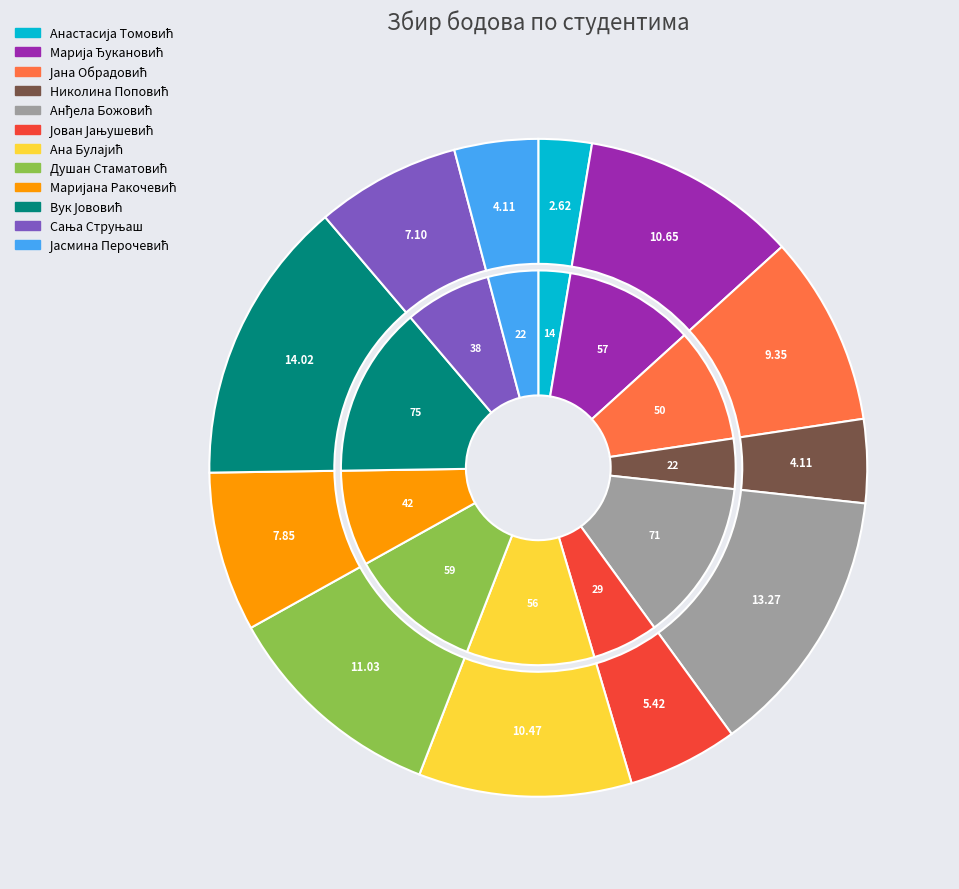

What percentage is the Вук Јововић slice, to the nearest percent?

14%